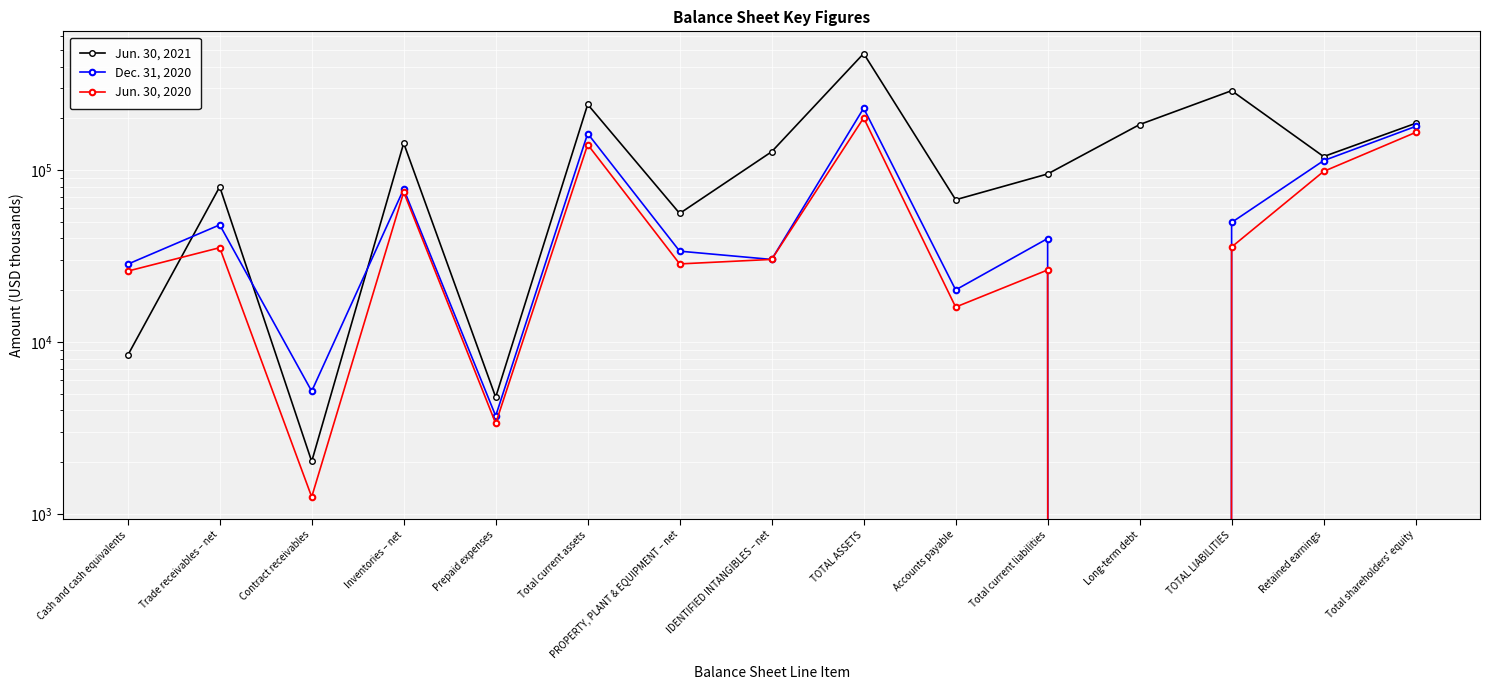

At which label does Dec. 31, 2020 reach its minimum?

Long-term debt